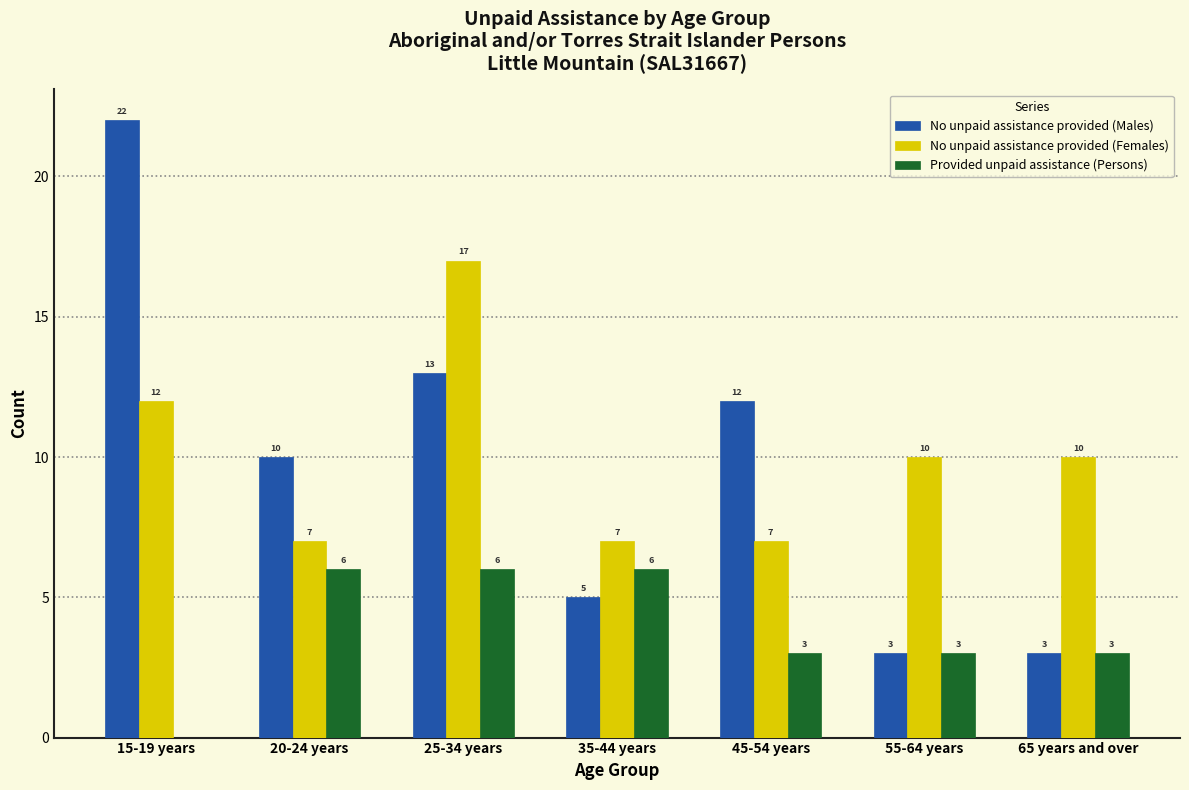

Reading right to left, extract all data points from this chart.

No unpaid assistance provided (Males): 65 years and over=3	55-64 years=3	45-54 years=12	35-44 years=5	25-34 years=13	20-24 years=10	15-19 years=22
No unpaid assistance provided (Females): 65 years and over=10	55-64 years=10	45-54 years=7	35-44 years=7	25-34 years=17	20-24 years=7	15-19 years=12
Provided unpaid assistance (Persons): 65 years and over=3	55-64 years=3	45-54 years=3	35-44 years=6	25-34 years=6	20-24 years=6	15-19 years=0